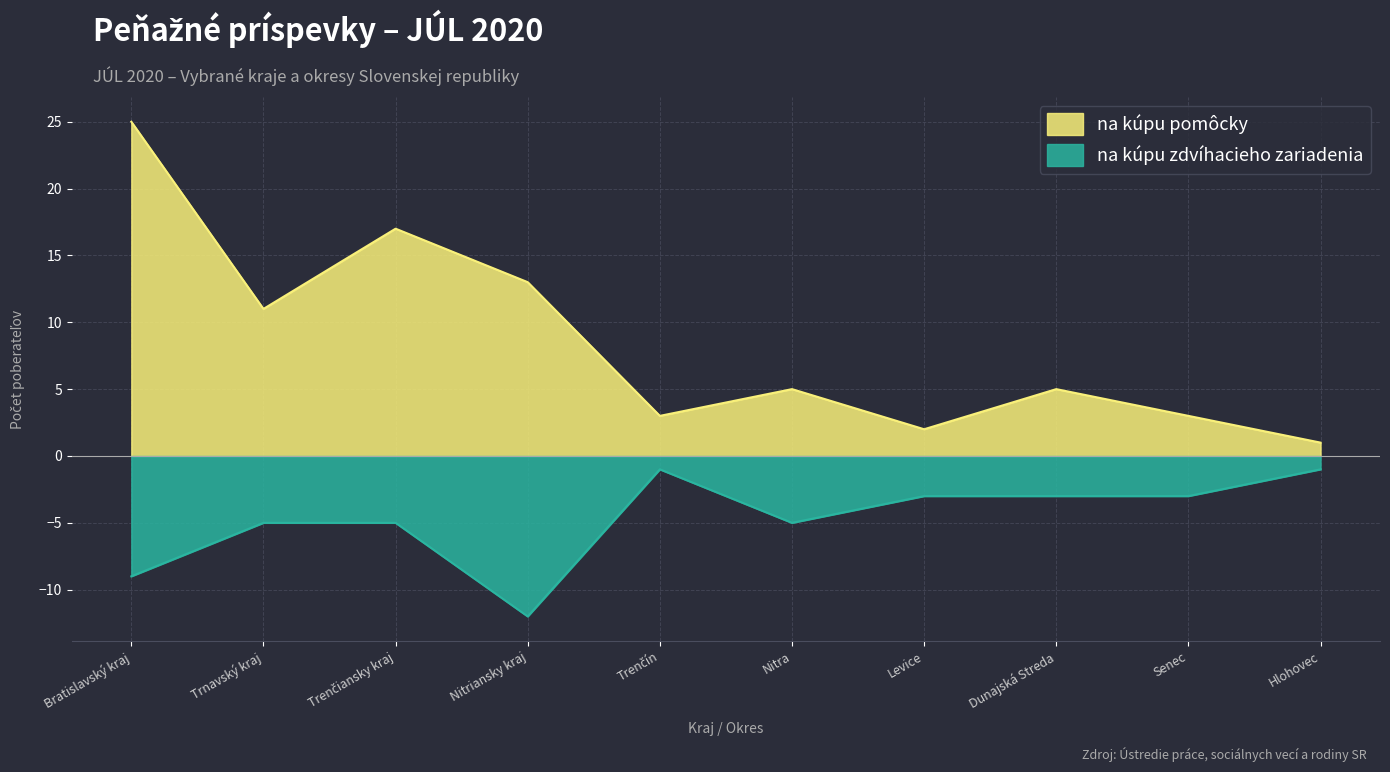

True or false: na kúpu zdvíhacieho zariadenia and na kúpu pomôcky cross at least once.

False